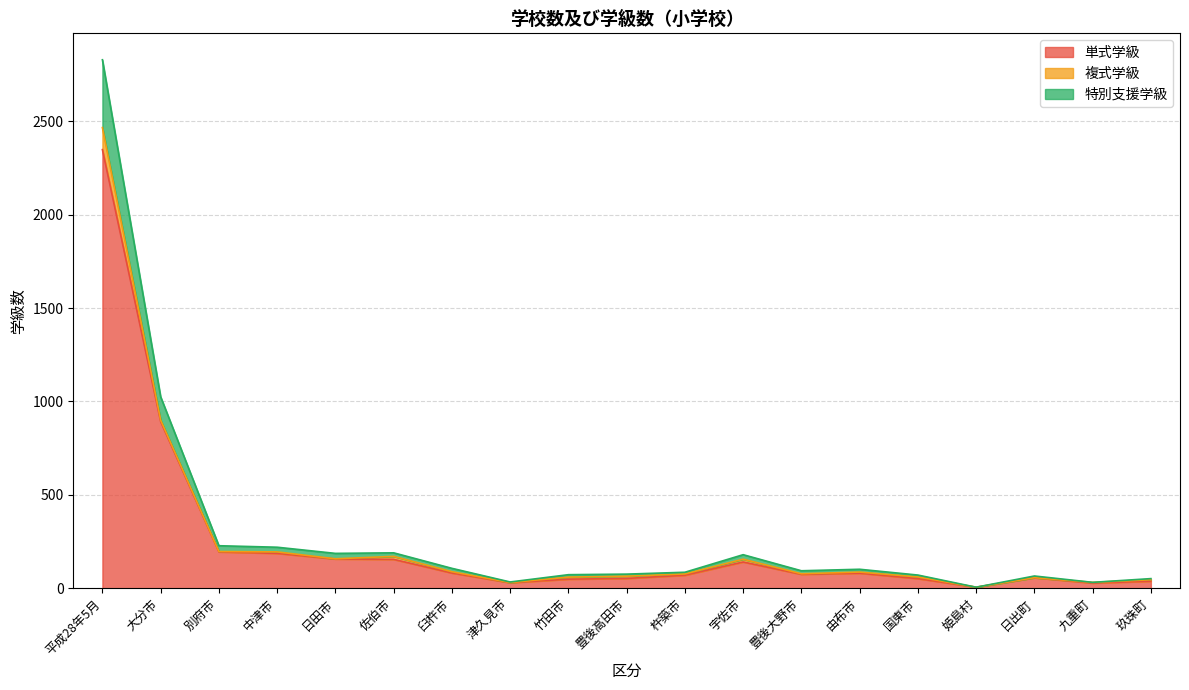

At which category is the sum across all series the highest?

平成28年5月